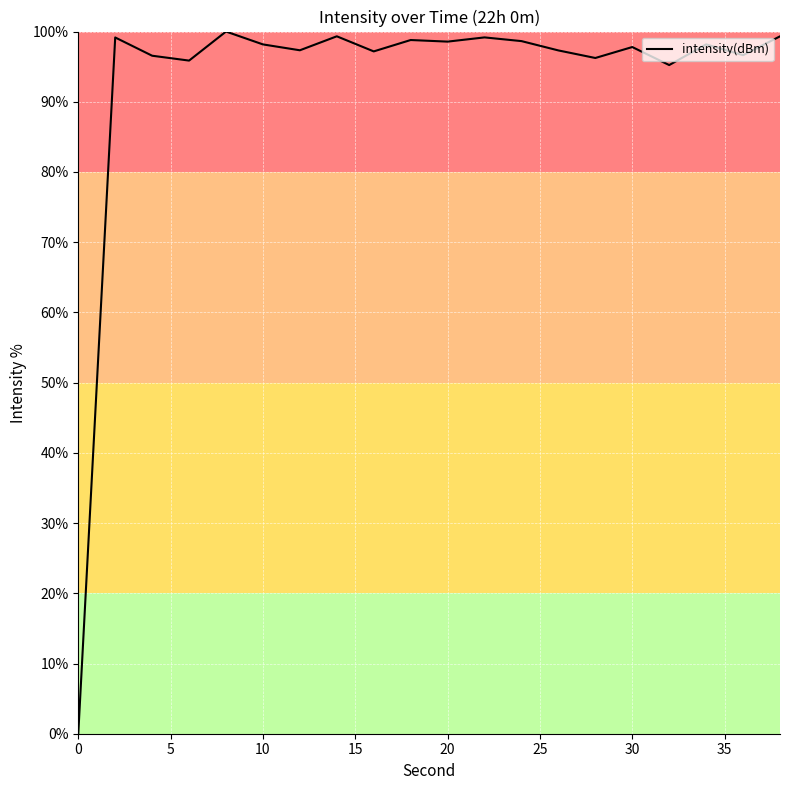

What is the sum of all values?

1859.4